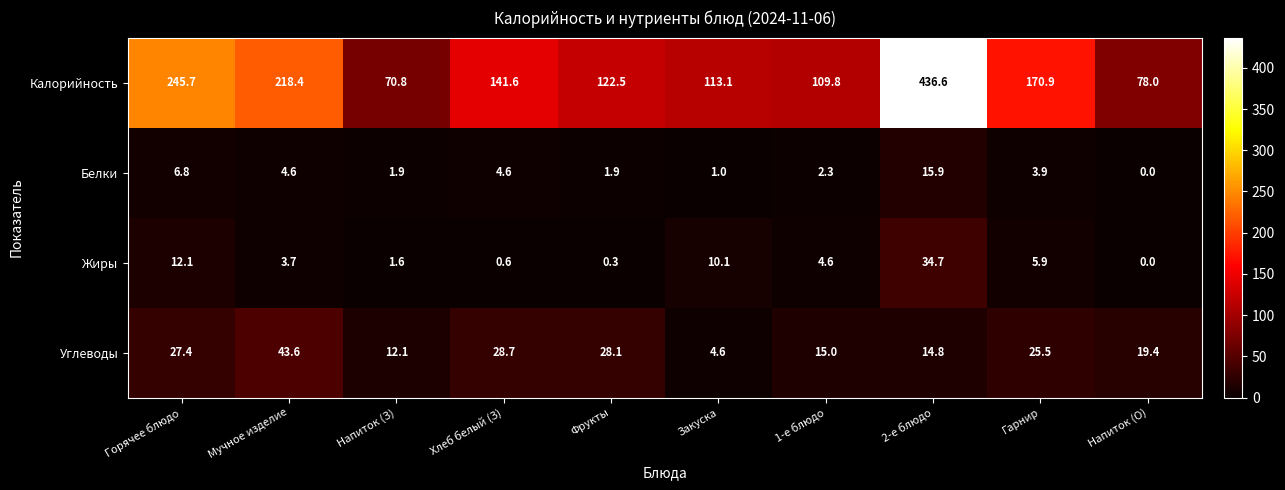

Where is Калорийность nearest to the value 253?

Горячее блюдо